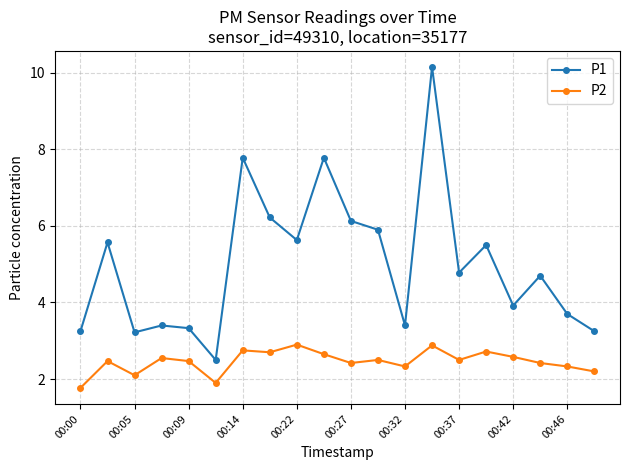

What is the value of the P1 point at the 5th from the left?

3.3